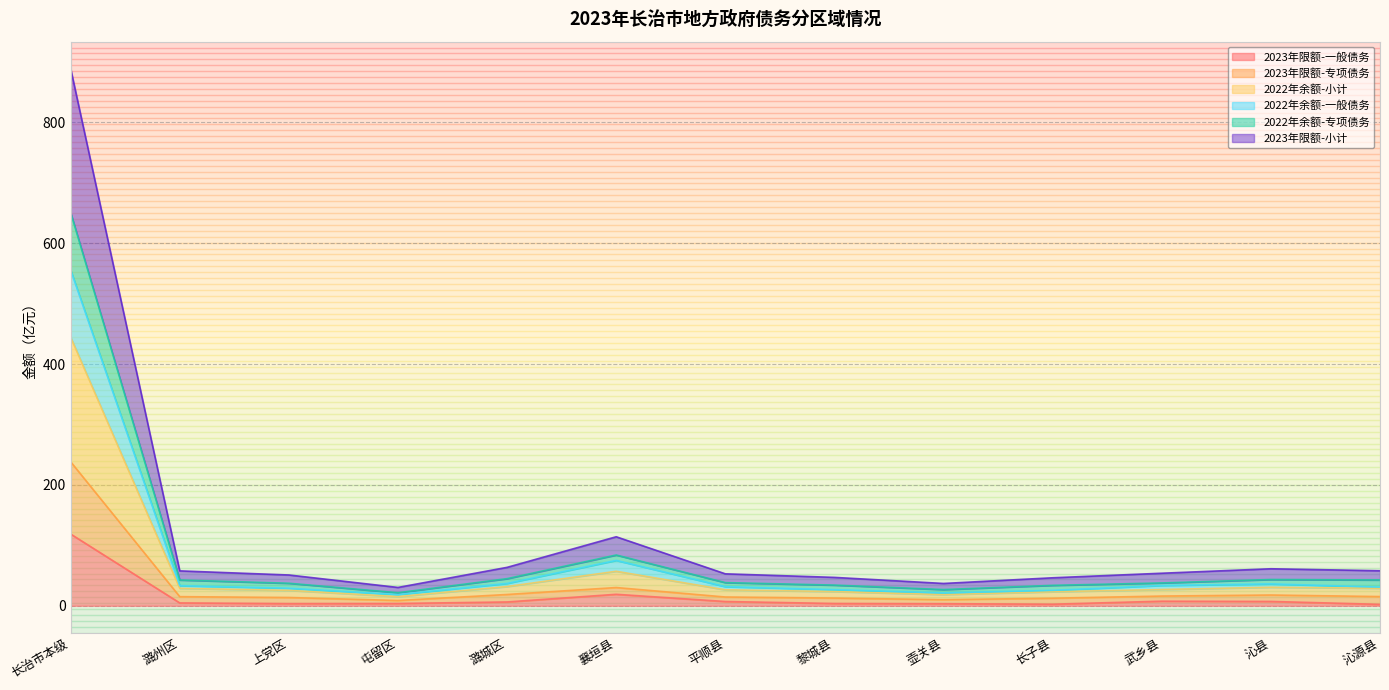

At which category is the sum across all series the highest?

长治市本级